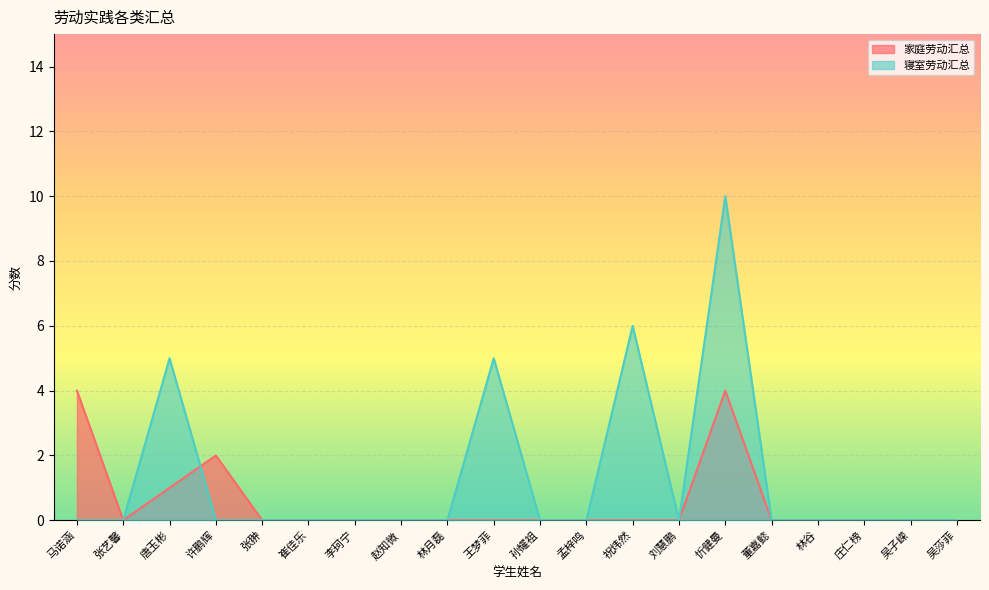

How many series are shown in this chart?

2